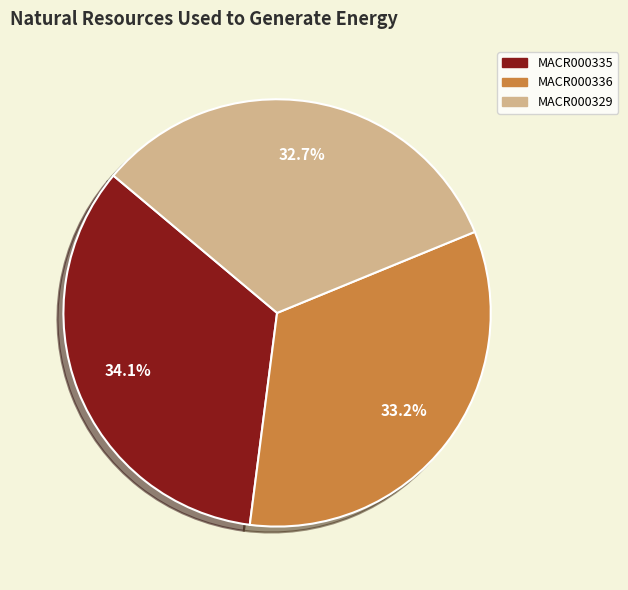

Is it true that MACR000329 is 33% of the pie?

True